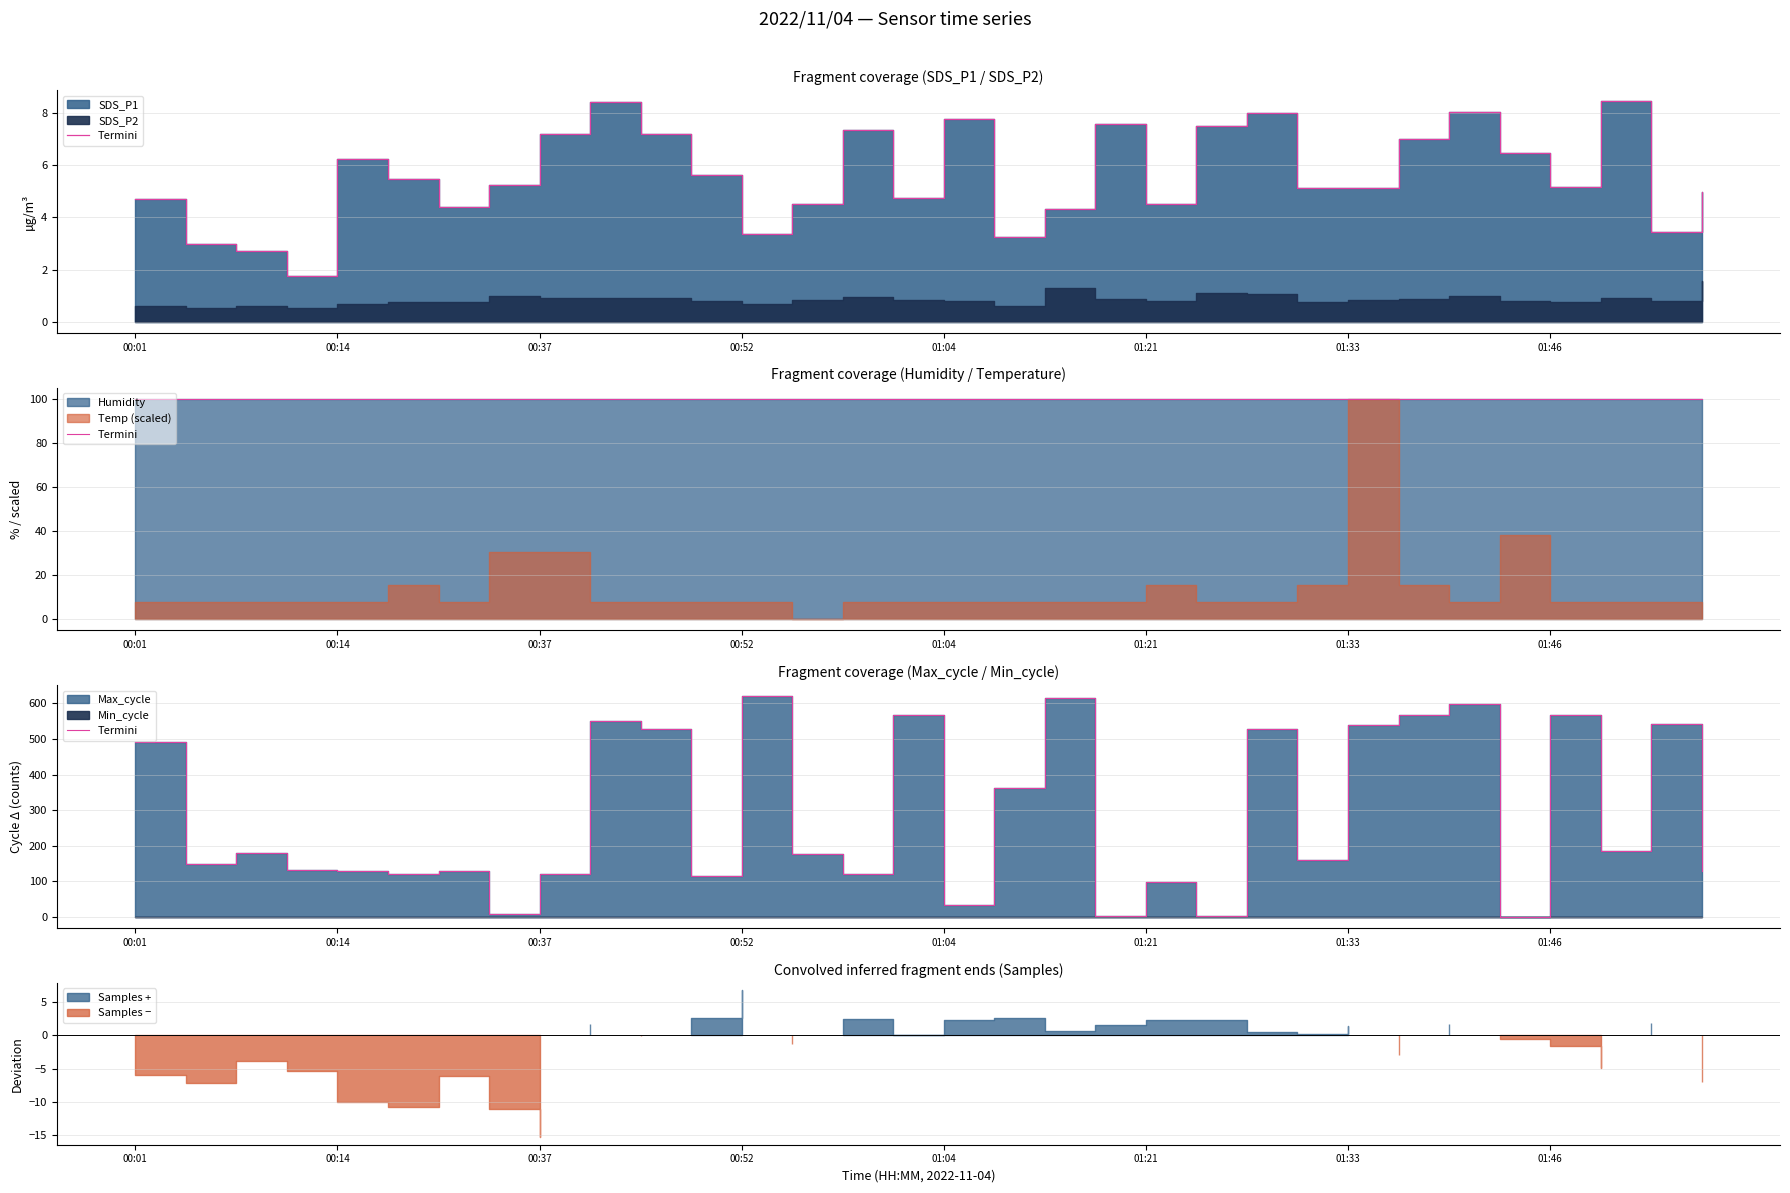

What is the sum of the values at 00:37 and 31?

308